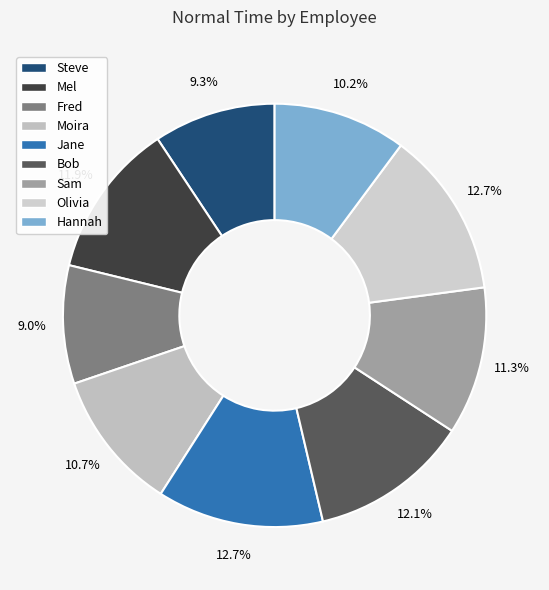

Combined, do Hannah and Olivia account for over 50%?

No